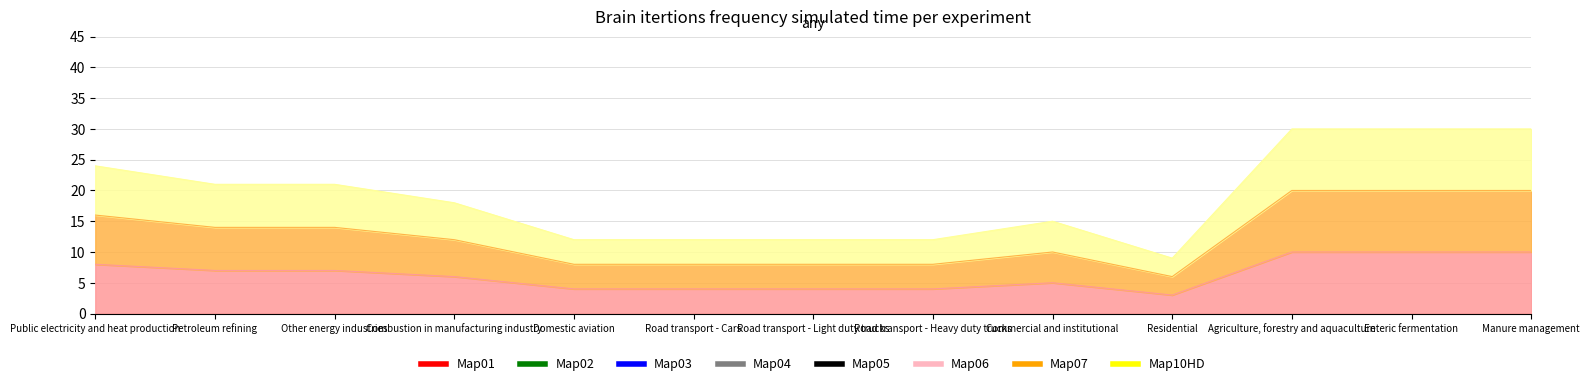

Reading left to right, list all the values displayed in this chart.

CO2: 8	7	7	6	4	4	4	4	5	3	10	10	10
CH4: 16	14	14	12	8	8	8	8	10	6	20	20	20
N2O: 24	21	21	18	12	12	12	12	15	9	30	30	30